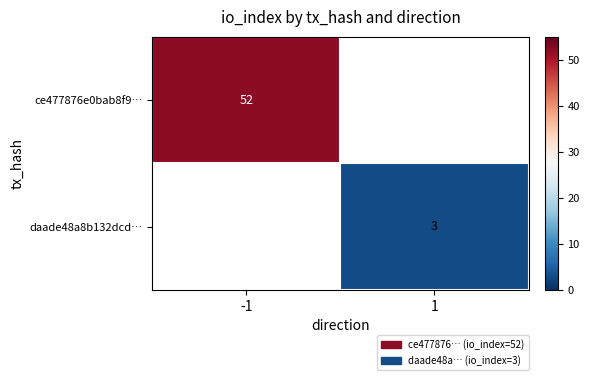

At how many categories does at least one series exceed 49?

1